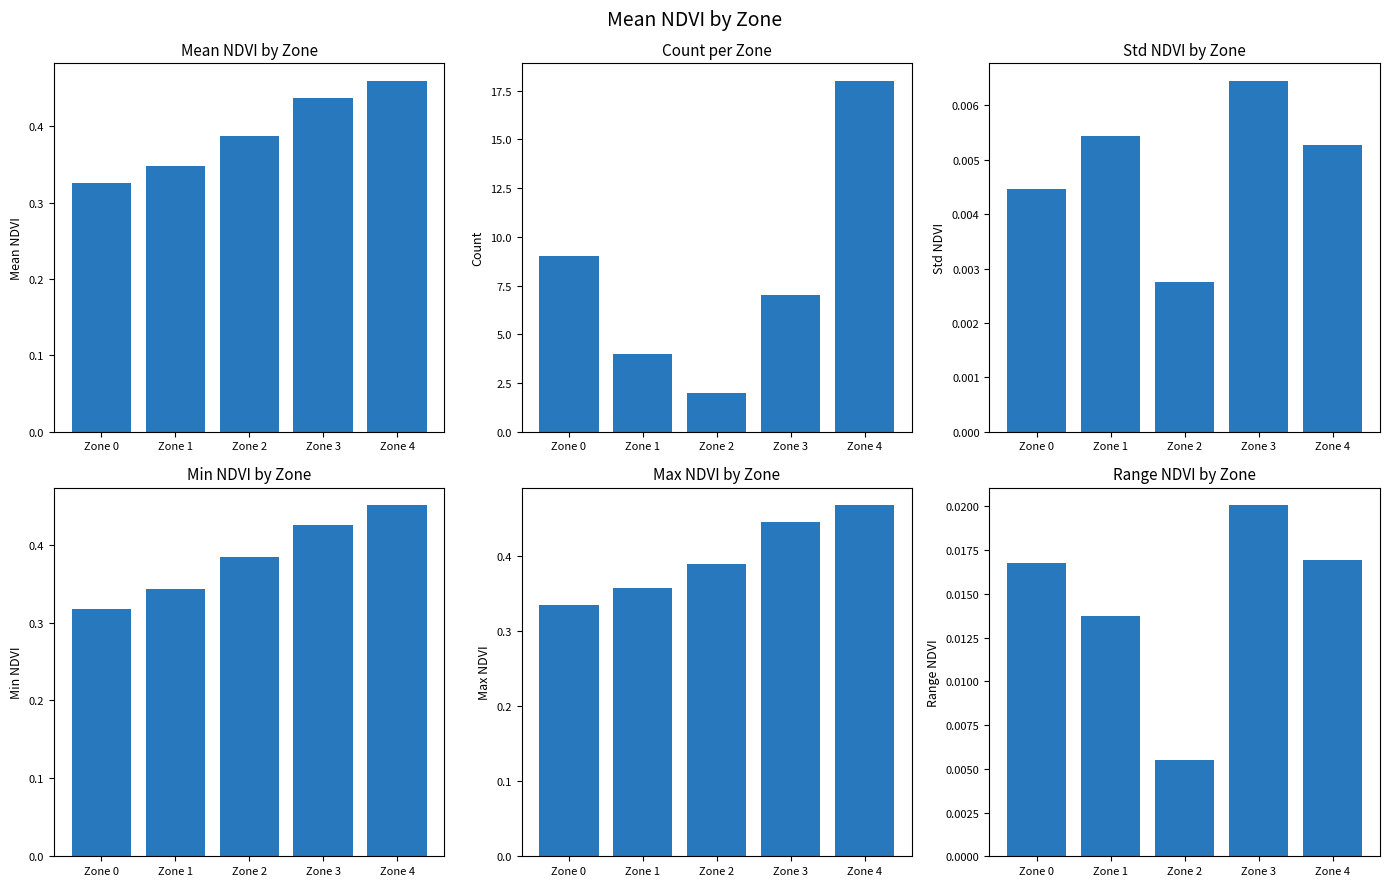

How many series are shown in this chart?

1